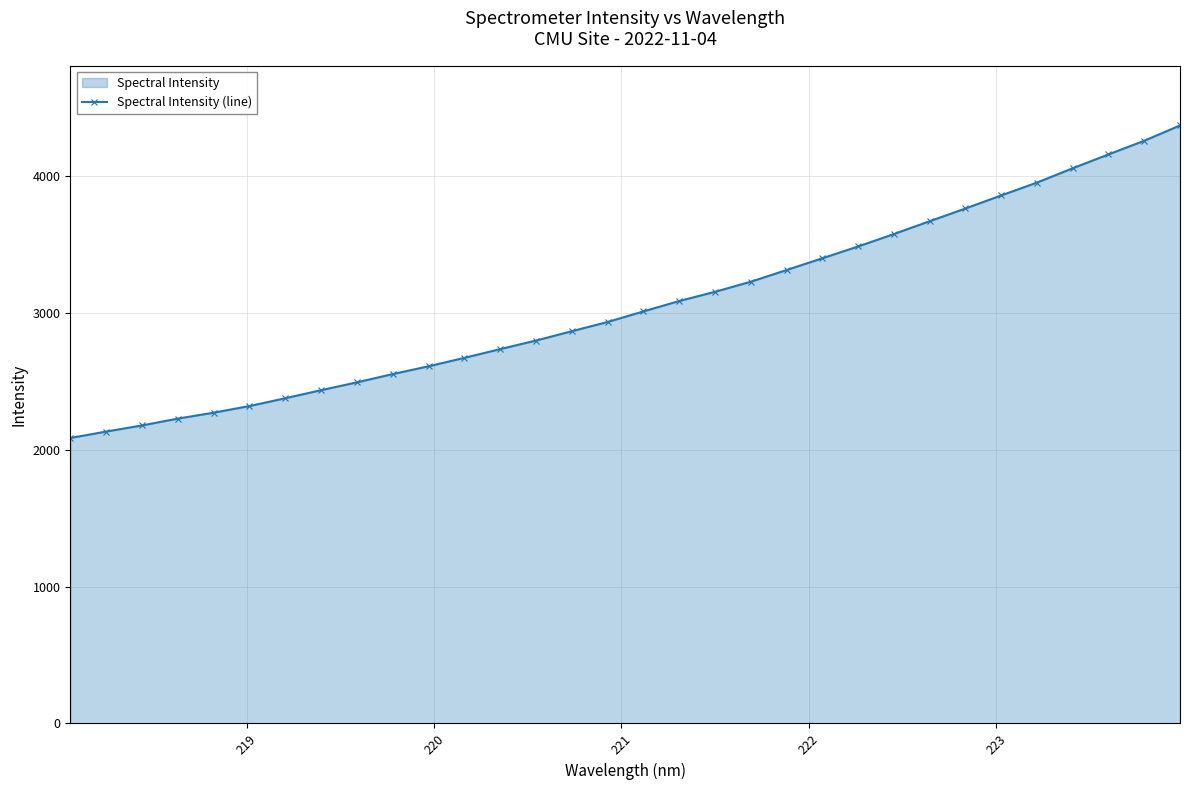

What is the greatest value displayed?

4370.2